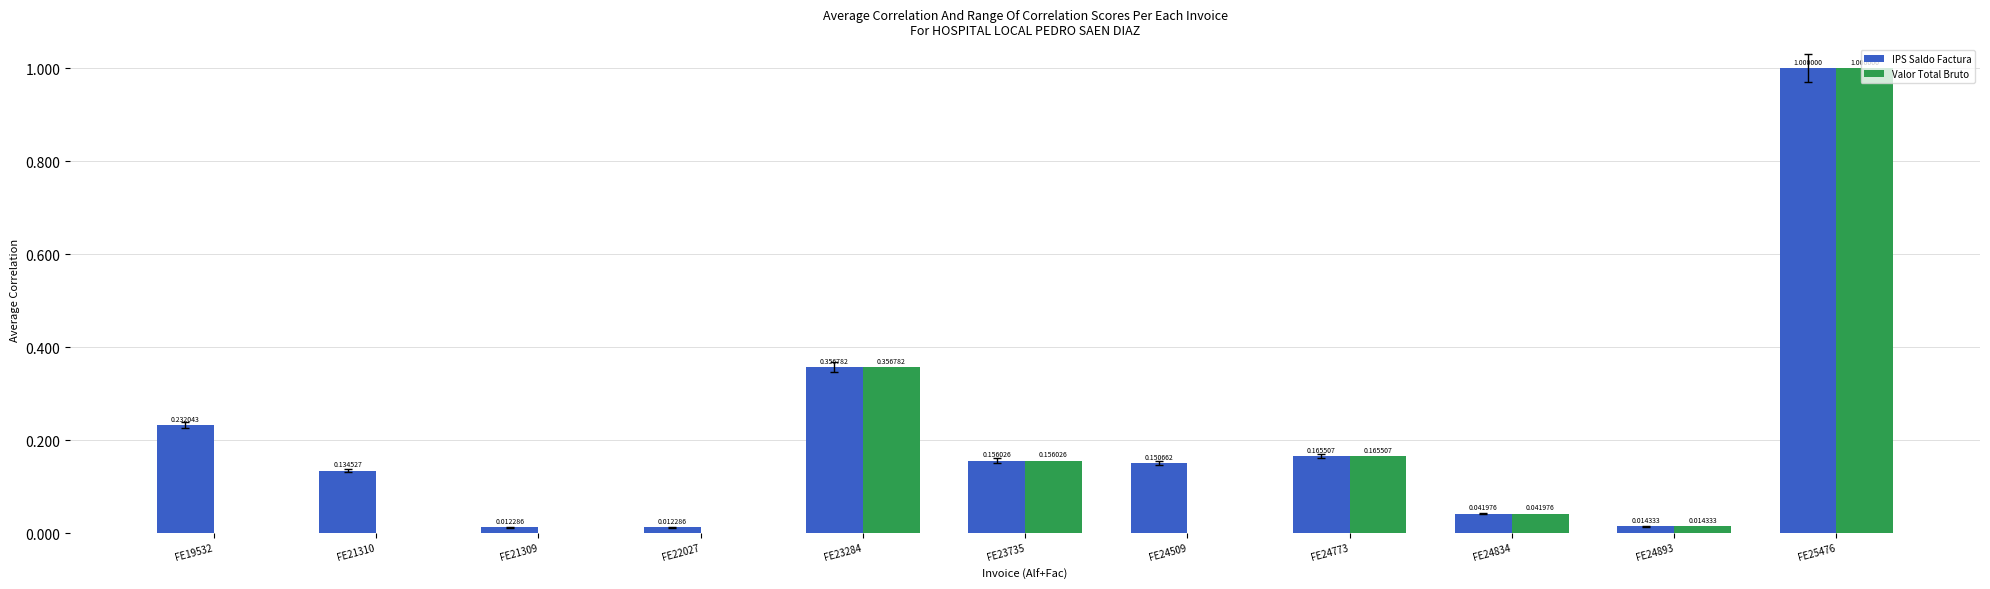

Which series has the largest total across all categories?

IPS Saldo Factura